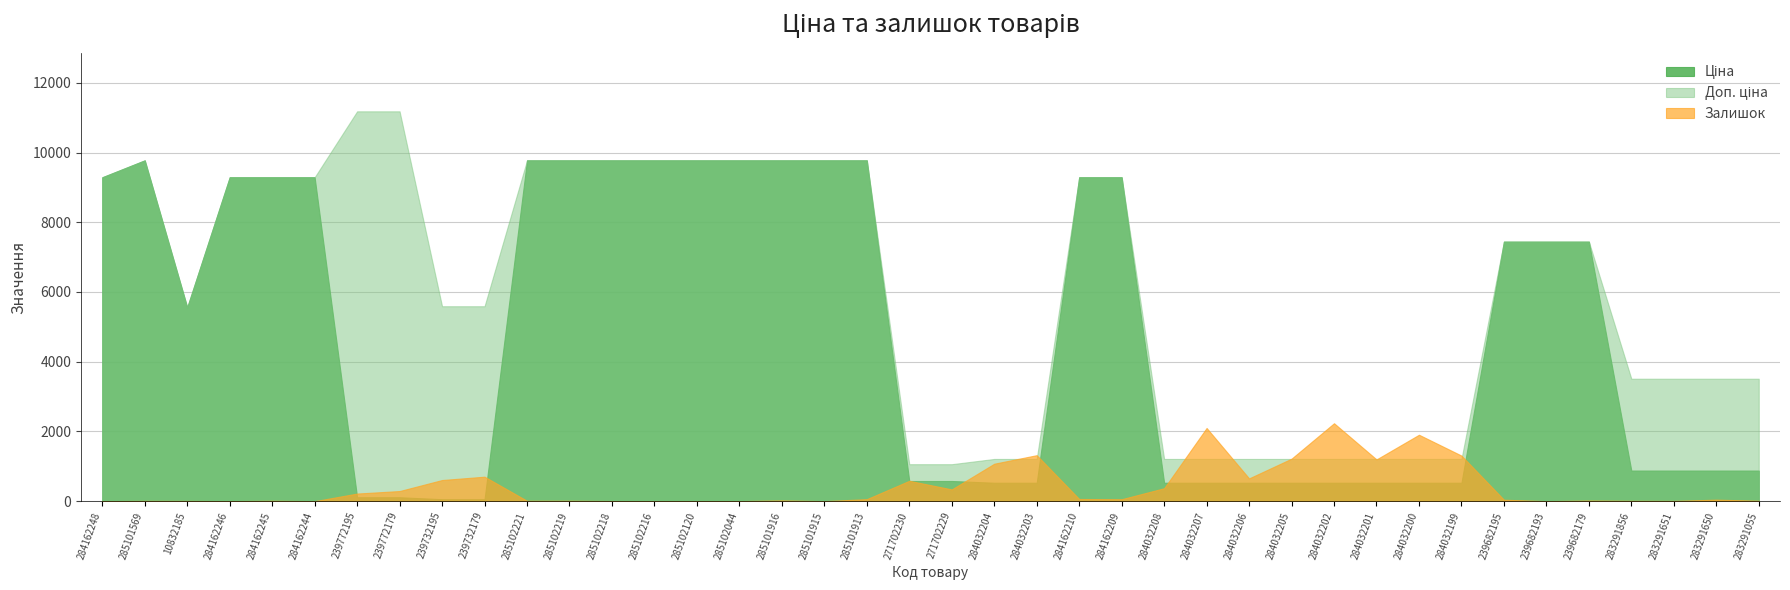

Count the number of categories in the chart.

40